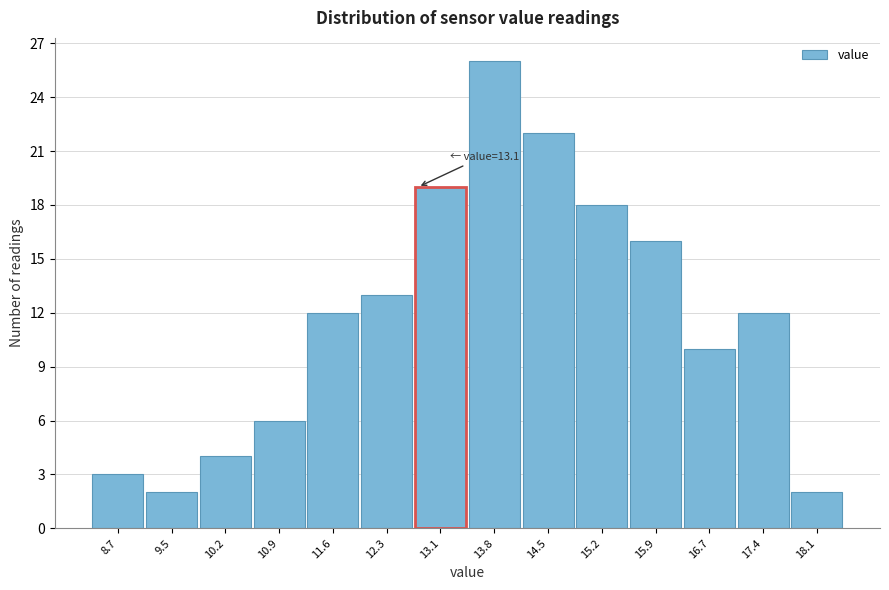

Reading left to right, transcribe all the data shown in this chart.

8.7=3	9.5=2	10.2=4	10.9=6	11.6=12	12.3=13	13.1=19	13.8=26	14.5=22	15.2=18	15.9=16	16.7=10	17.4=12	18.1=2